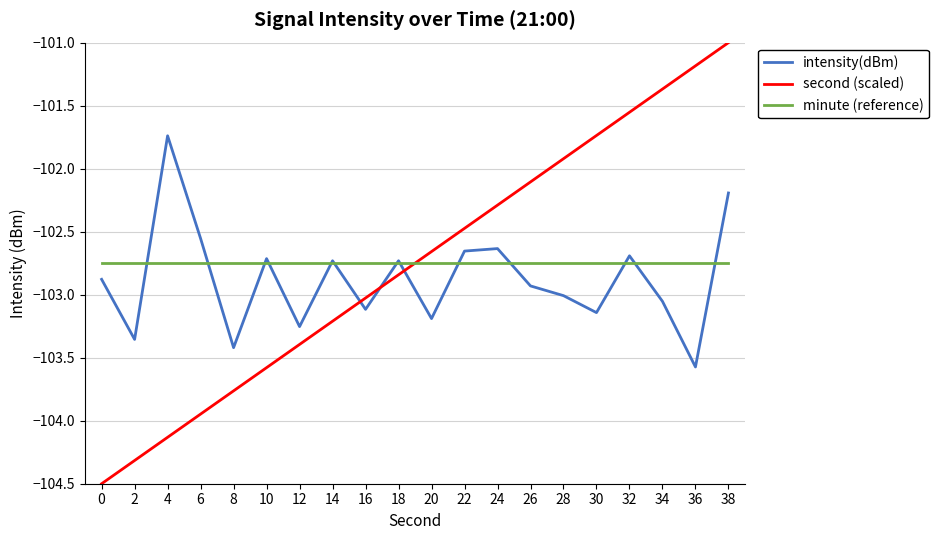

Count the number of categories in the chart.

20